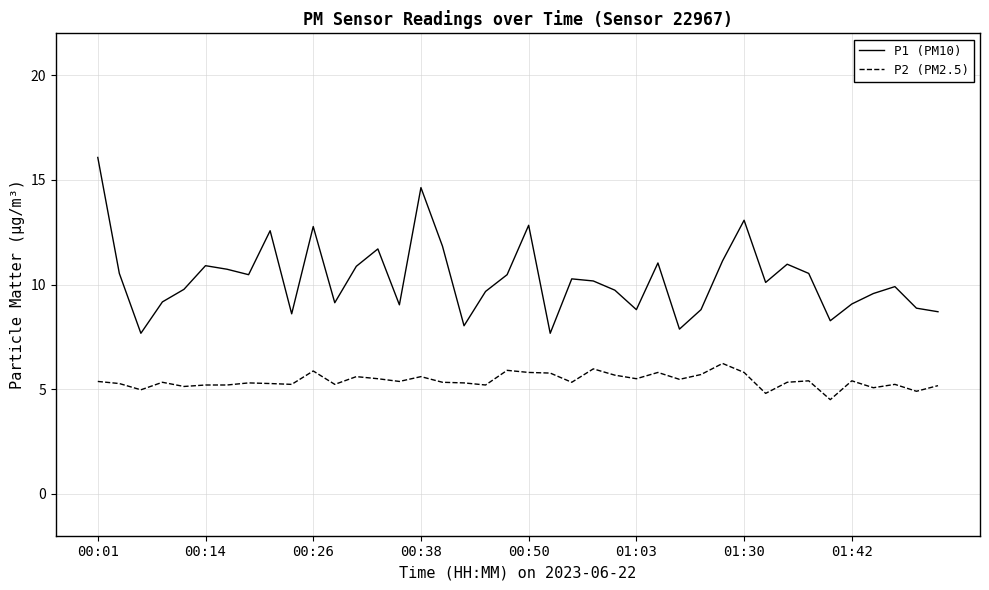

Which series has the largest total across all categories?

P1 (PM10)